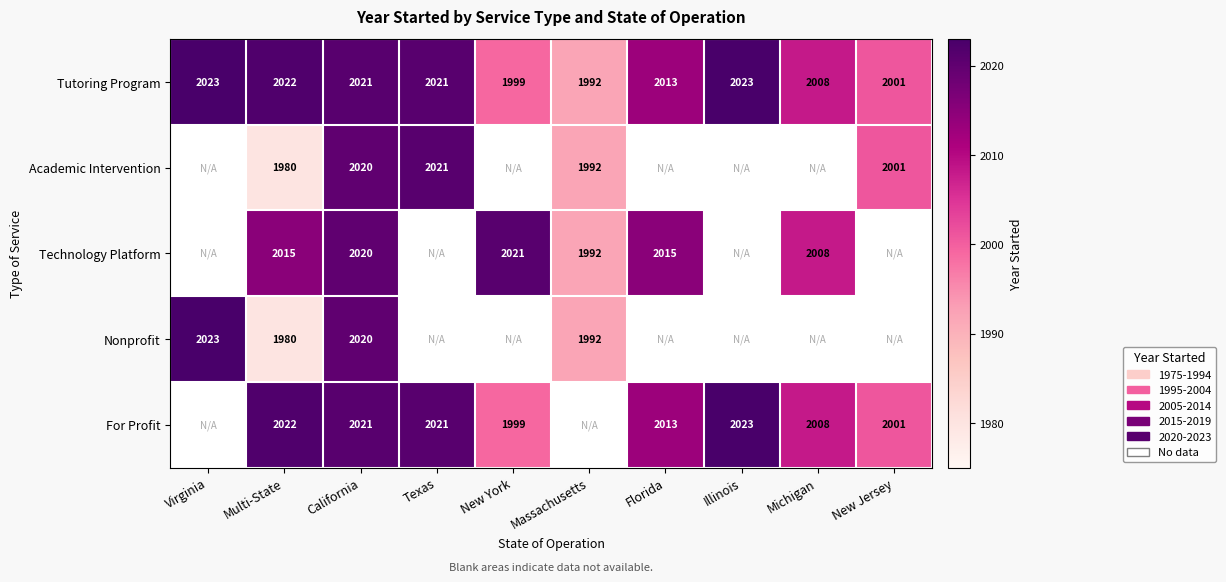

At which label does Tutoring Program first exceed 2021?

Virginia